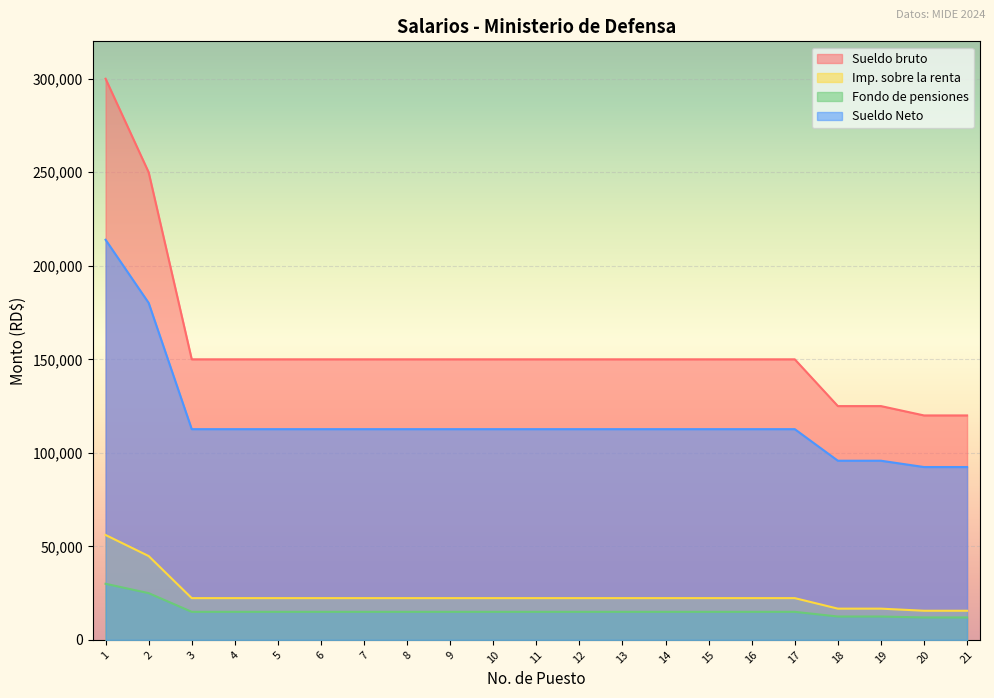

Reading left to right, extract all data points from this chart.

Sueldo bruto: 300000.0	250000.0	150000.0	150000.0	150000.0	150000.0	150000.0	150000.0	150000.0	150000.0	150000.0	150000.0	150000.0	150000.0	150000.0	150000.0	150000.0	125000.0	125000.0	120000.0	120000.0
Imp. sobre la renta: 30000.0	25000.0	15000.0	15000.0	15000.0	15000.0	15000.0	15000.0	15000.0	15000.0	15000.0	15000.0	15000.0	15000.0	15000.0	15000.0	15000.0	12500.0	12500.0	12000.0	12000.0
Fondo de pensiones: 56082.9	44832.9	22332.9	22332.9	22332.9	22332.9	22332.9	22332.9	22332.9	22332.9	22332.9	22332.9	22332.9	22332.9	22332.9	22332.9	22332.9	16707.9	16707.9	15582.9	15582.9
Sueldo Neto: 213917.1	180167.1	112667.1	112667.1	112667.1	112667.1	112667.1	112667.1	112667.1	112667.1	112667.1	112667.1	112667.1	112667.1	112667.1	112667.1	112667.1	95792.1	95792.1	92417.1	92417.1